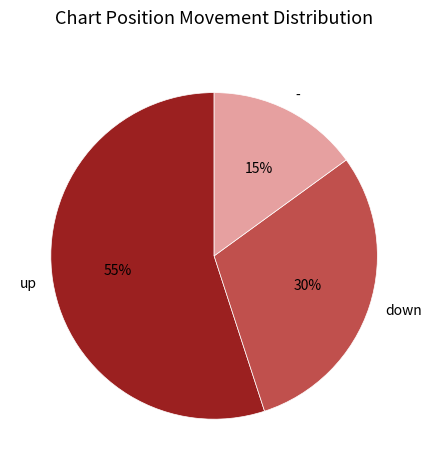

To the nearest percent, what percentage of the pie is up?

55%